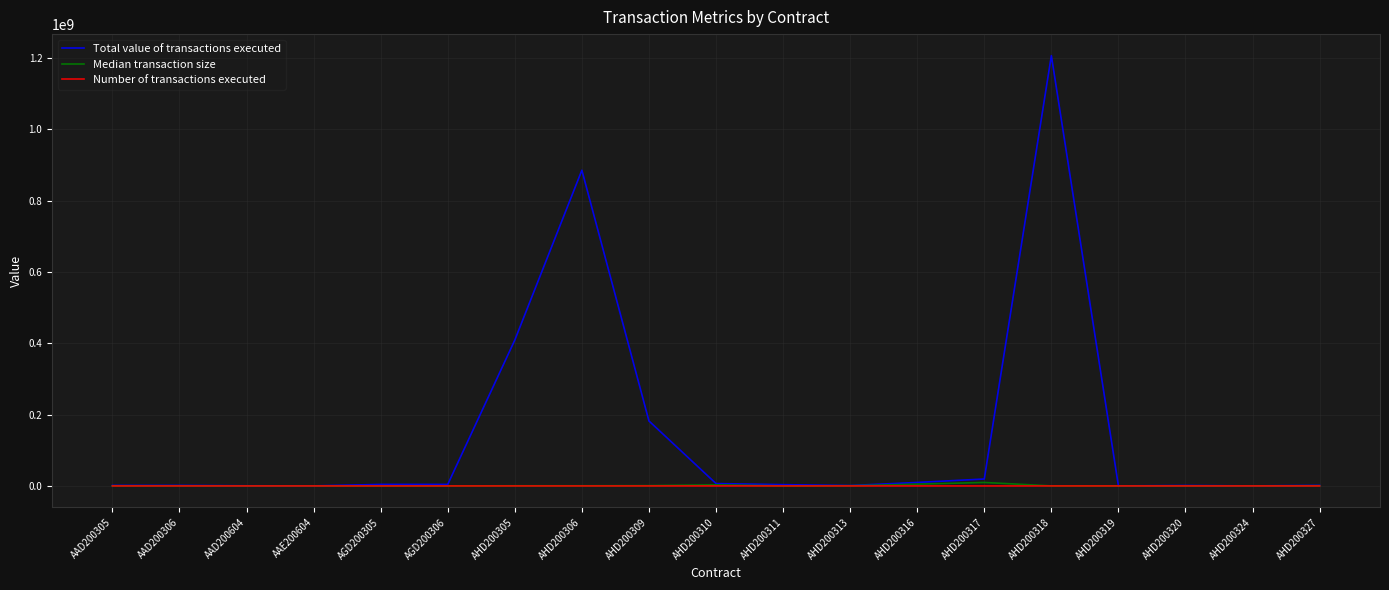

Between AHD200305 and AHD200317, which series saw the biggest shift?

Total value of transactions executed